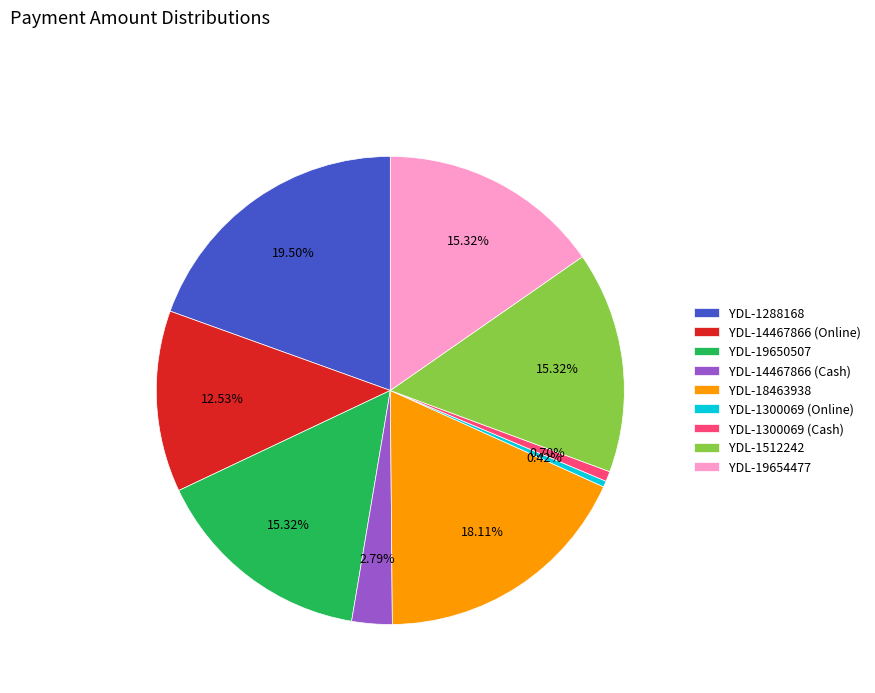

Which slice is the largest?

YDL-1288168